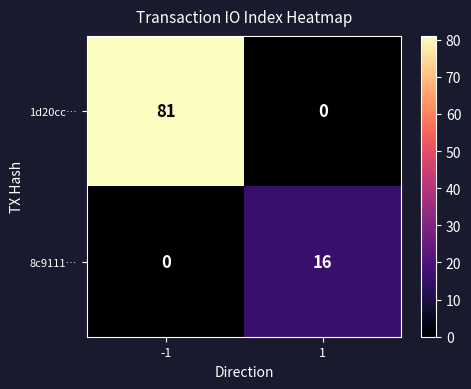

The 1d20cc… series shows 0 at 1. True or false?

True